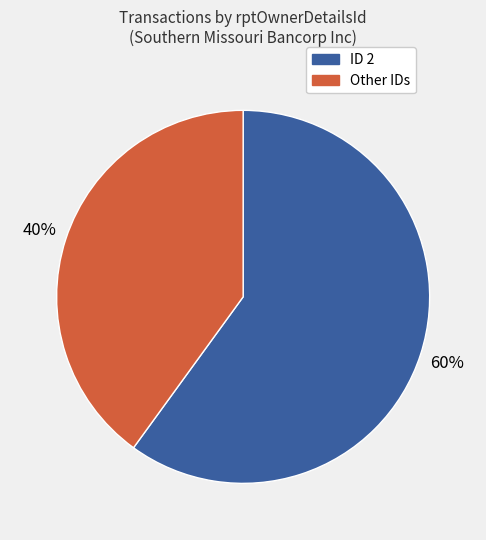

To the nearest percent, what is the difference between the largest and smallest slice percentages?

20%